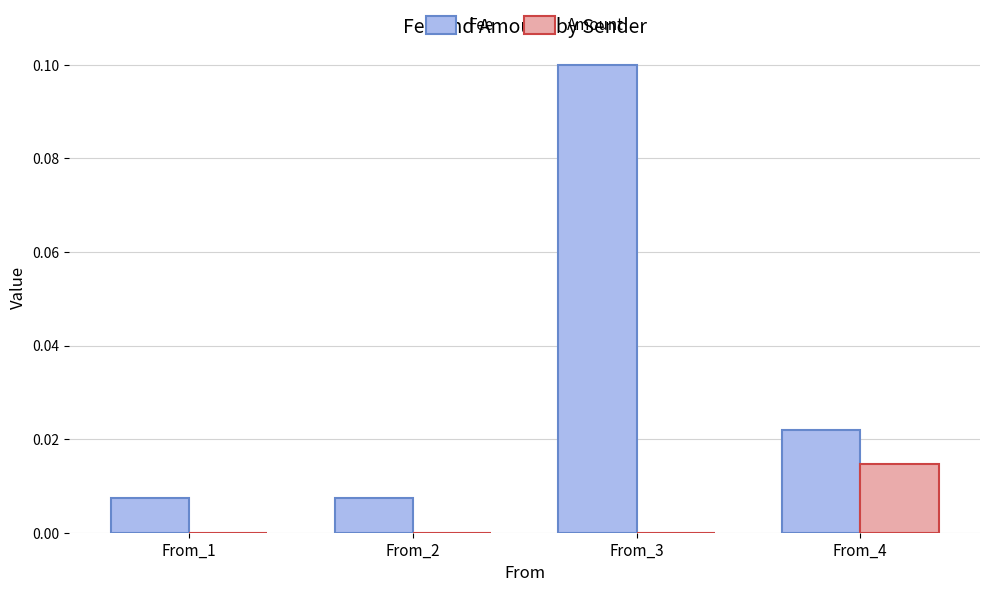

How many series are shown in this chart?

2